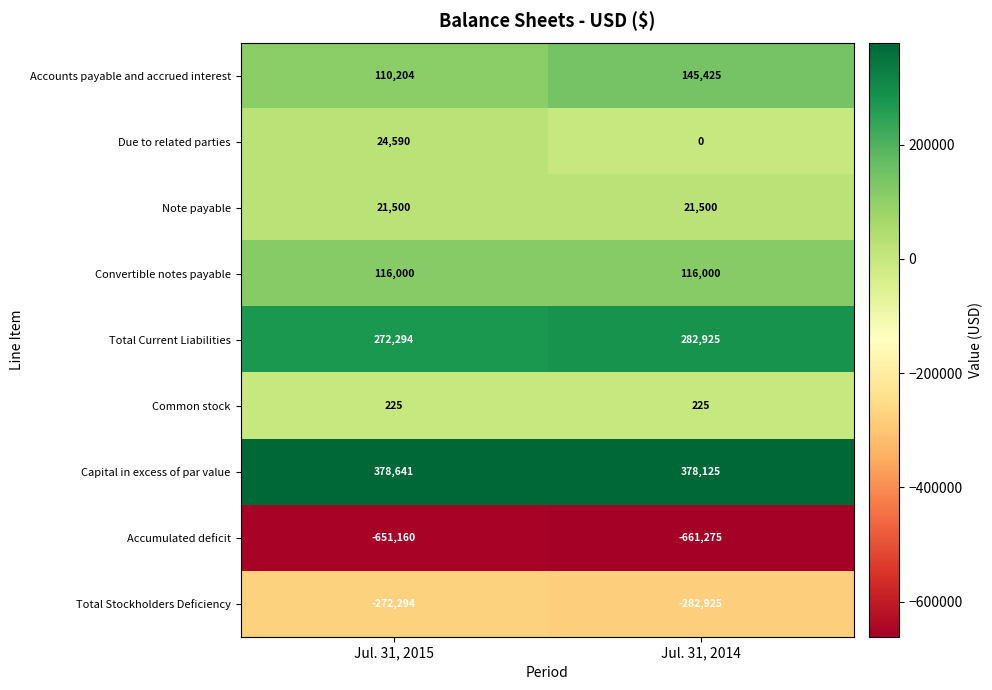

Which series has the widest spread of values?

Accounts payable and accrued interest